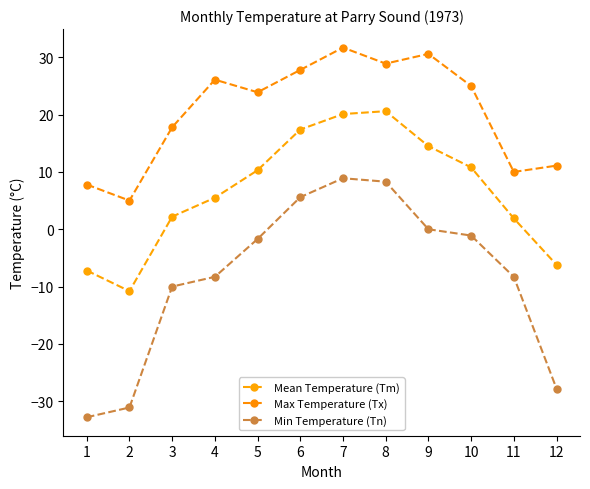

What is the smallest value displayed?

-32.8